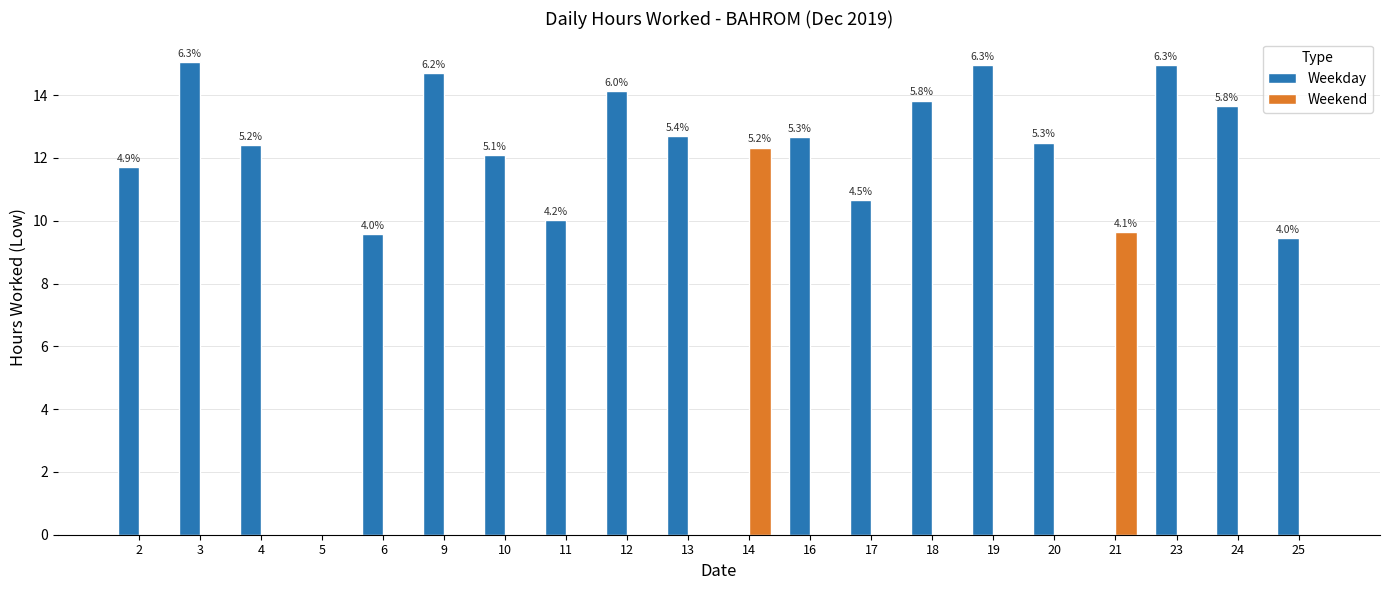

The value of Weekend at 4 is -4.1. True or false?

False